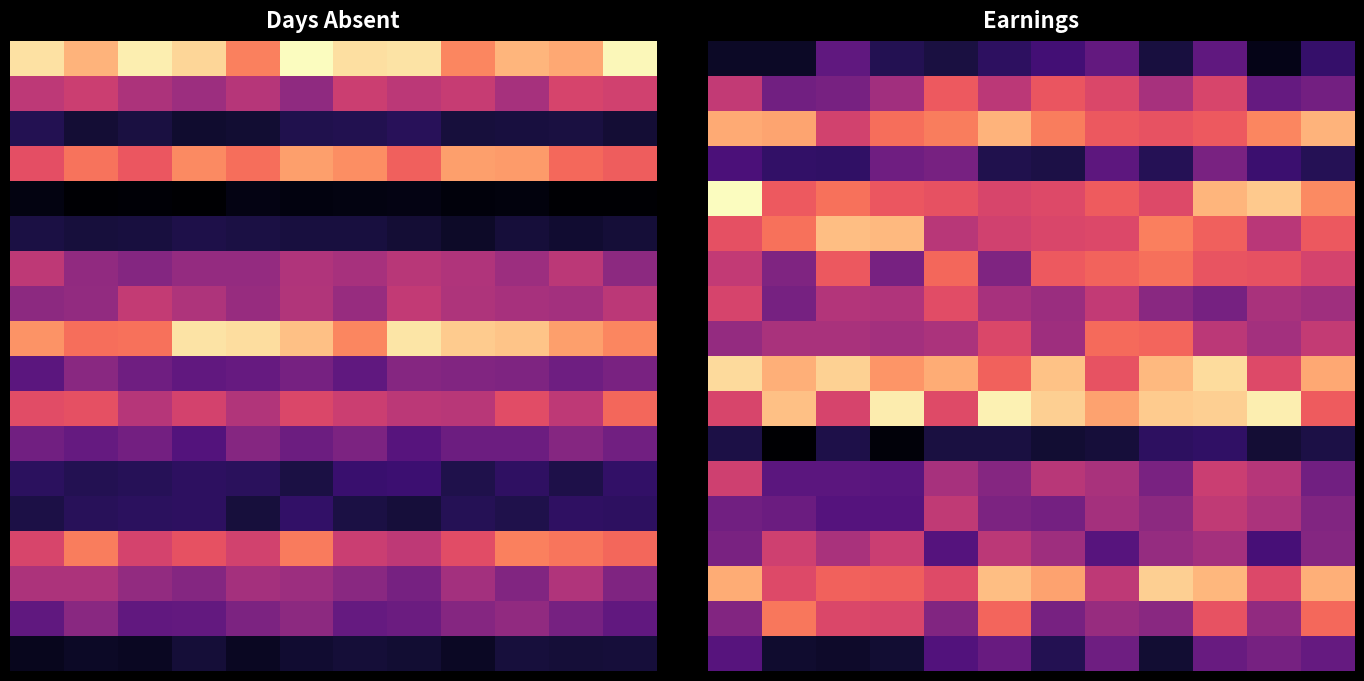

What is the maximum value shown in the chart?

4279.9